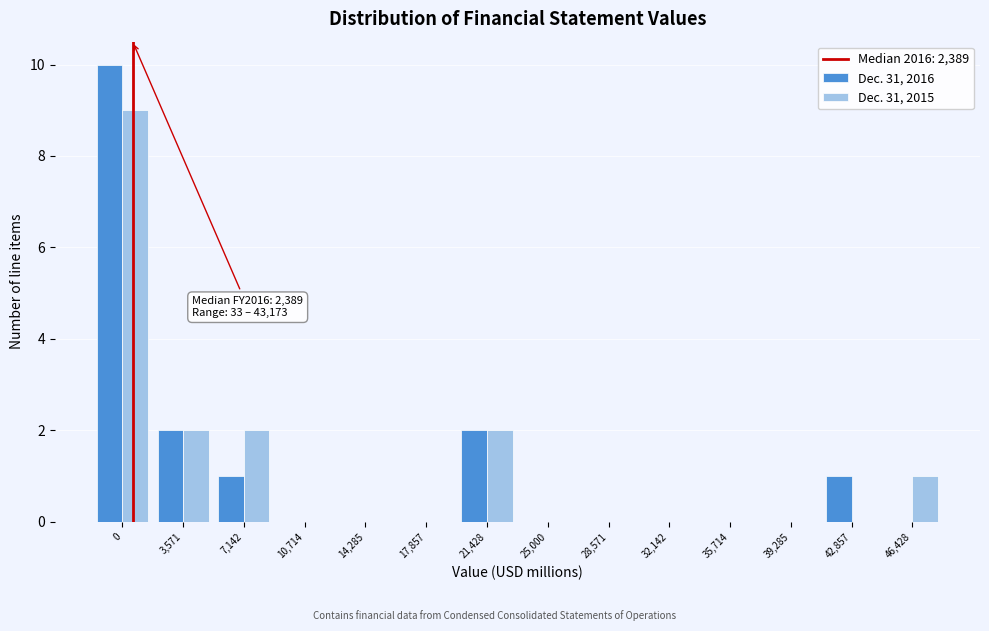

Reading right to left, extract all data points from this chart.

Dec. 31, 2016: 46,428=0	42,857=1	39,285=0	35,714=0	32,142=0	28,571=0	25,000=0	21,428=2	17,857=0	14,285=0	10,714=0	7,142=1	3,571=2	0=10
Dec. 31, 2015: 46,428=1	42,857=0	39,285=0	35,714=0	32,142=0	28,571=0	25,000=0	21,428=2	17,857=0	14,285=0	10,714=0	7,142=2	3,571=2	0=9